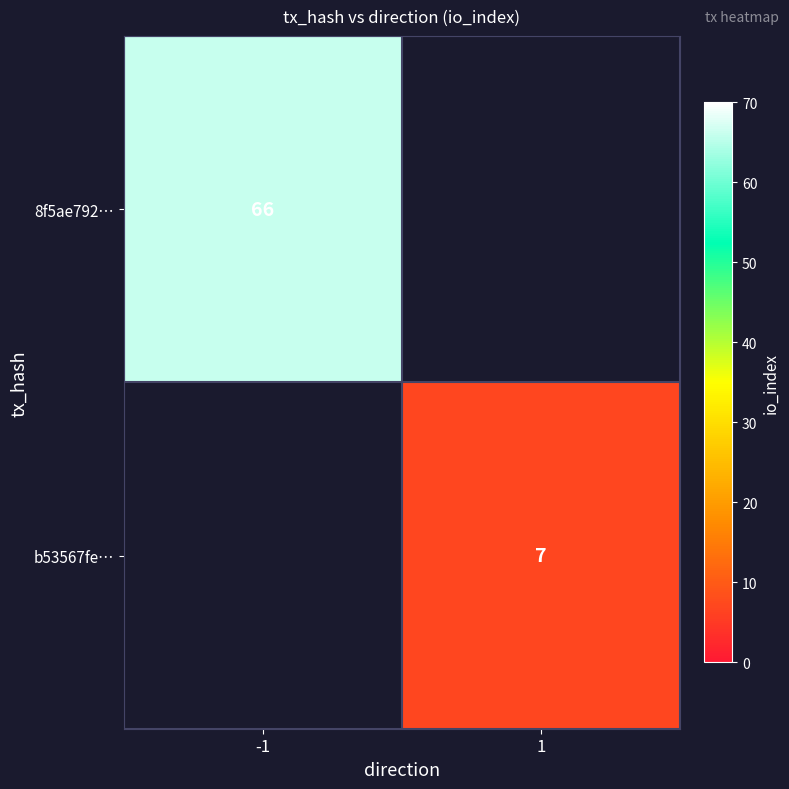

Is it true that 8f5ae792… equals 39 at -1?

False